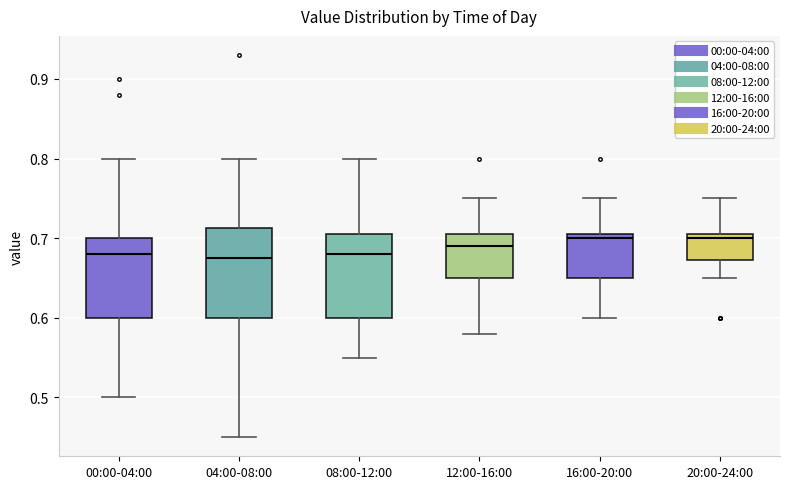

Reading left to right, transcribe this box plot: for each box, give where its median line is, the range the box spans, and where its two whiskers end, as read against the y-axis. The values are not printed on the chart, so give them approximately, as read against the axis.

00:00-04:00: median 0.68, box 0.60 to 0.70, whiskers 0.50 to 0.80
04:00-08:00: median 0.68, box 0.60 to 0.71, whiskers 0.45 to 0.80
08:00-12:00: median 0.68, box 0.60 to 0.71, whiskers 0.55 to 0.80
12:00-16:00: median 0.69, box 0.65 to 0.71, whiskers 0.58 to 0.75
16:00-20:00: median 0.70, box 0.65 to 0.71, whiskers 0.60 to 0.75
20:00-24:00: median 0.70, box 0.67 to 0.71, whiskers 0.65 to 0.75